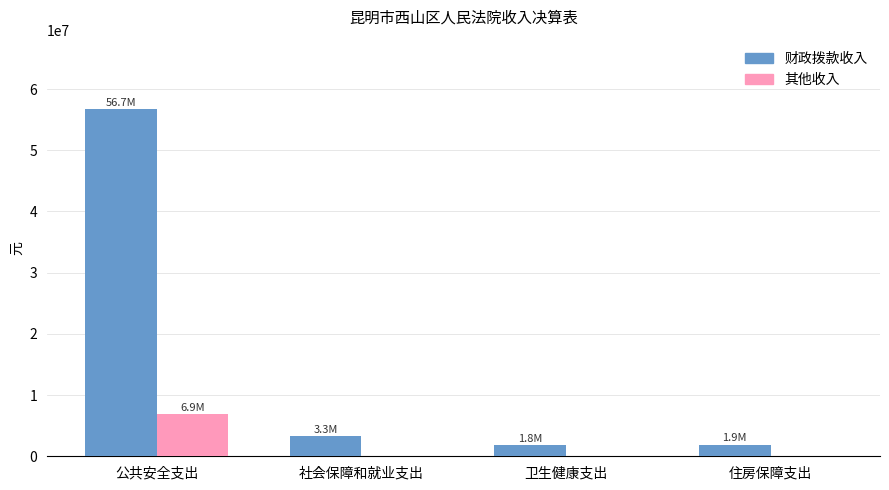

Which series has the largest range (max minus min)?

财政拨款收入